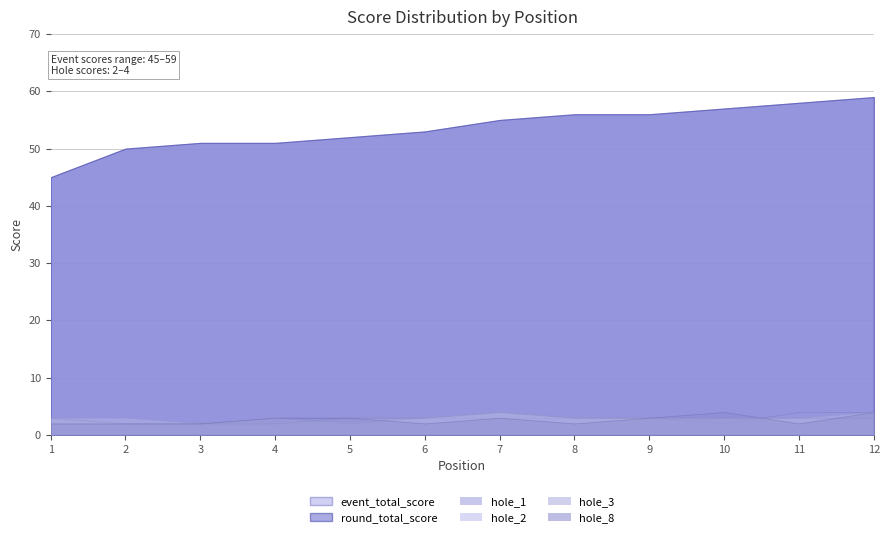

What is the difference between the maximum and minimum values in the event_total_score series?

14